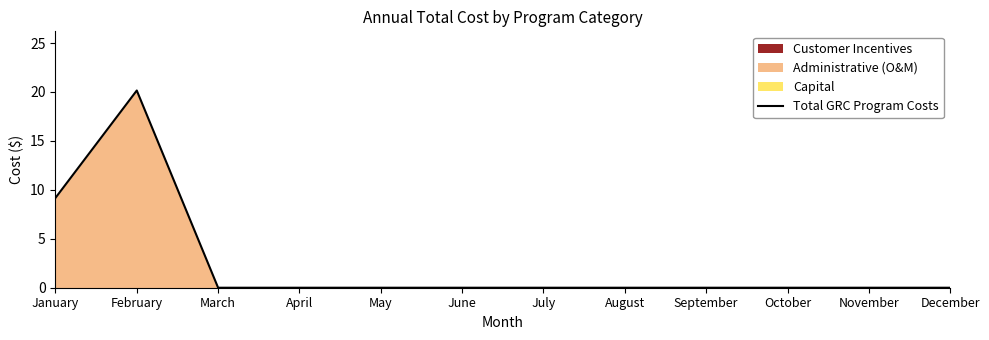

At which category does the data reach its first local peak?

February